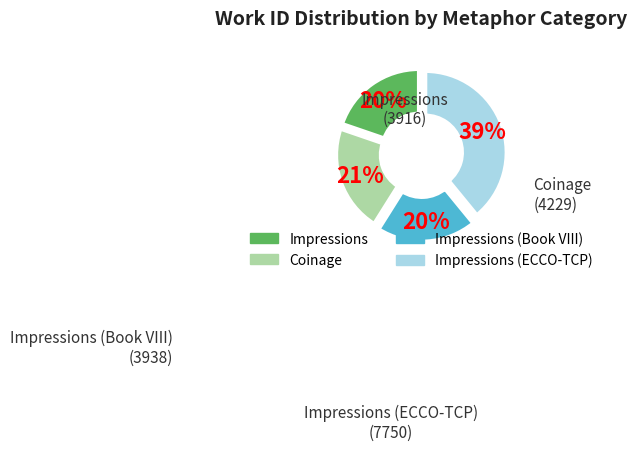

To the nearest percent, what is the difference between the largest and smallest slice percentages?

19%